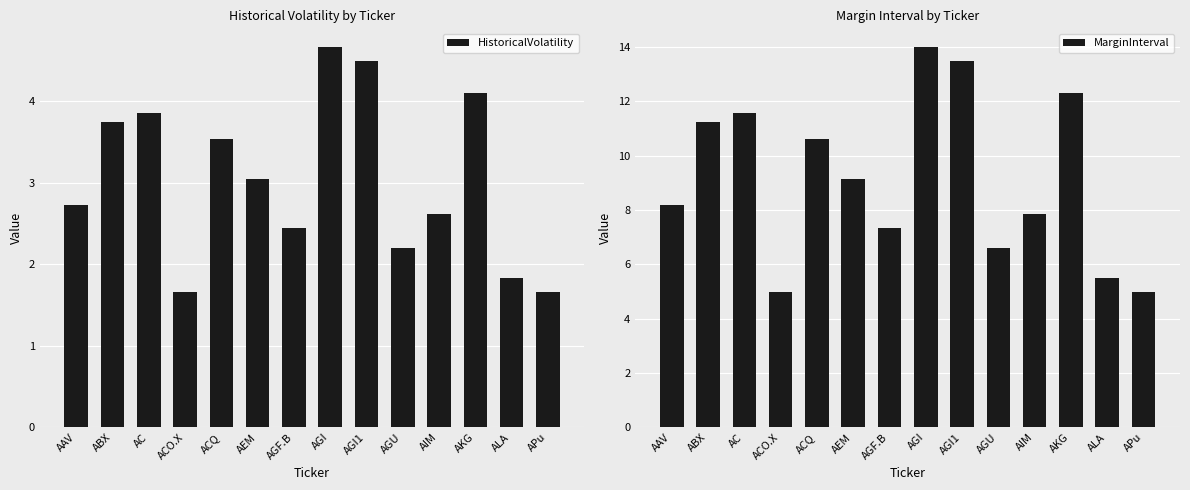

At which label is HistoricalVolatility closest to 3?

AEM